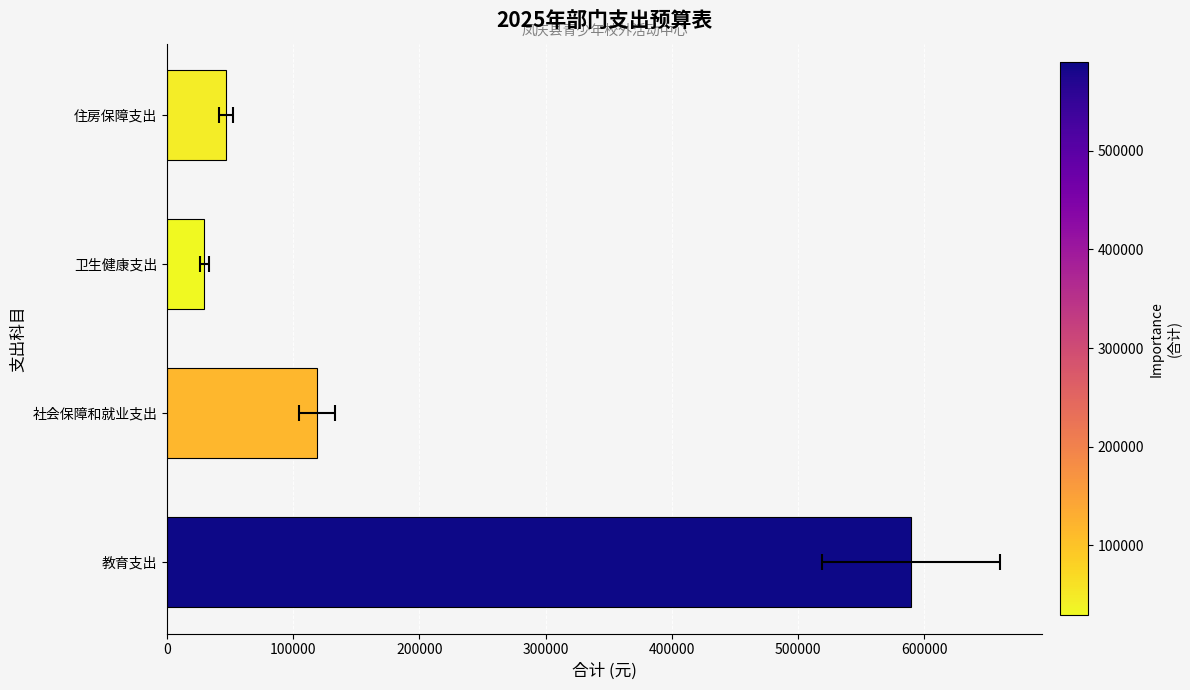

What is the difference between the values at 200000 and 100000?

89442.9